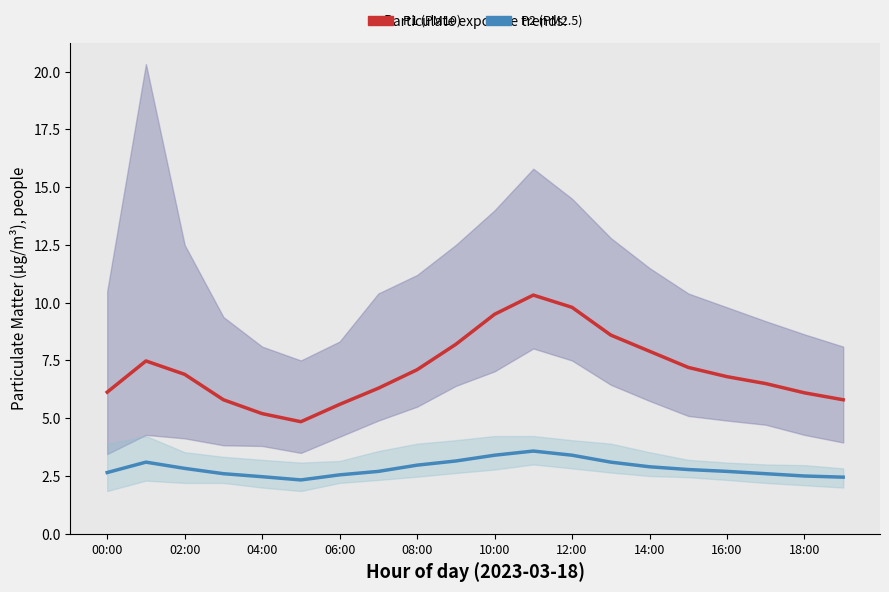

Is the value of P1 (PM10) at 00:00 greater than the value of P2 (PM2.5) at 12:00?

Yes